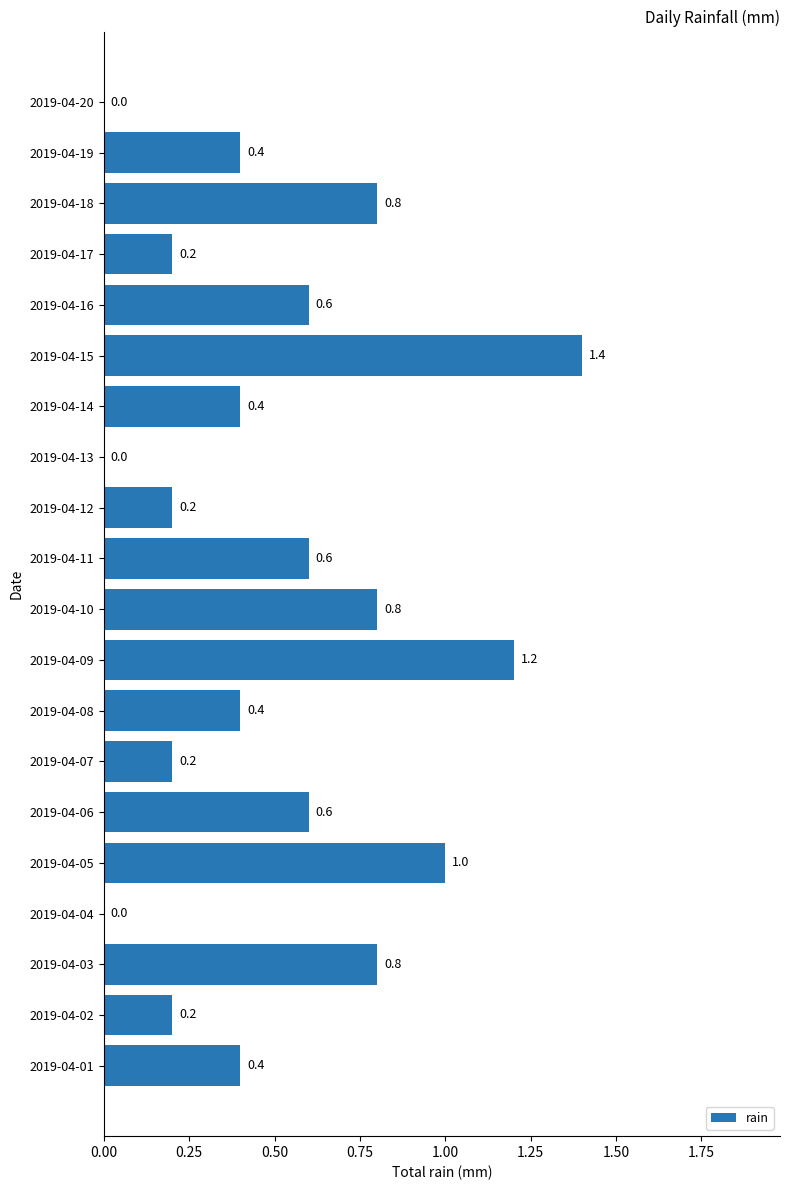

Which category has the highest value across all series?

2019-04-15